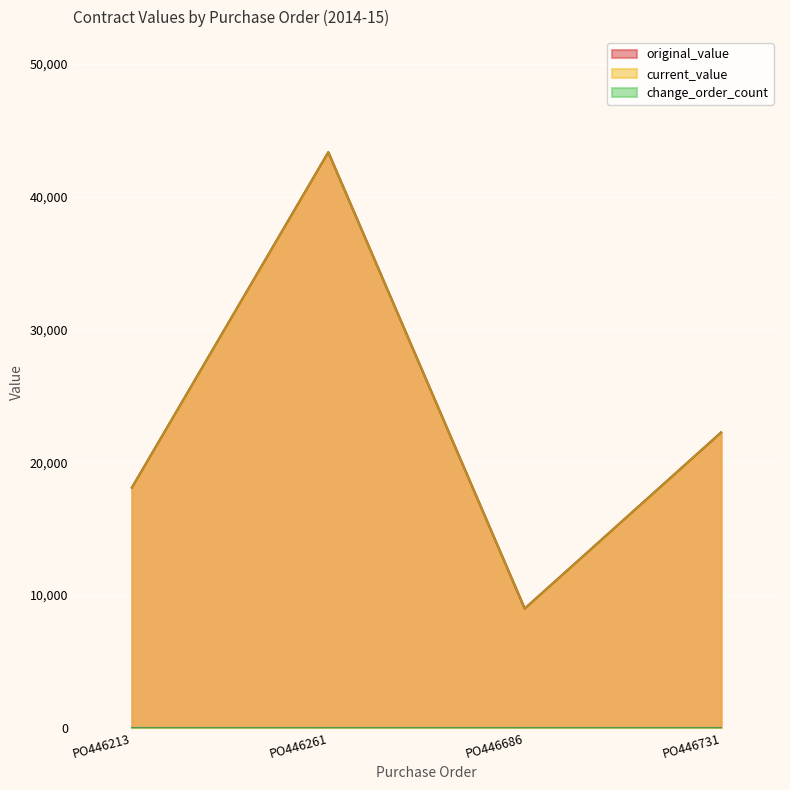

Which series has the largest total across all categories?

original_value